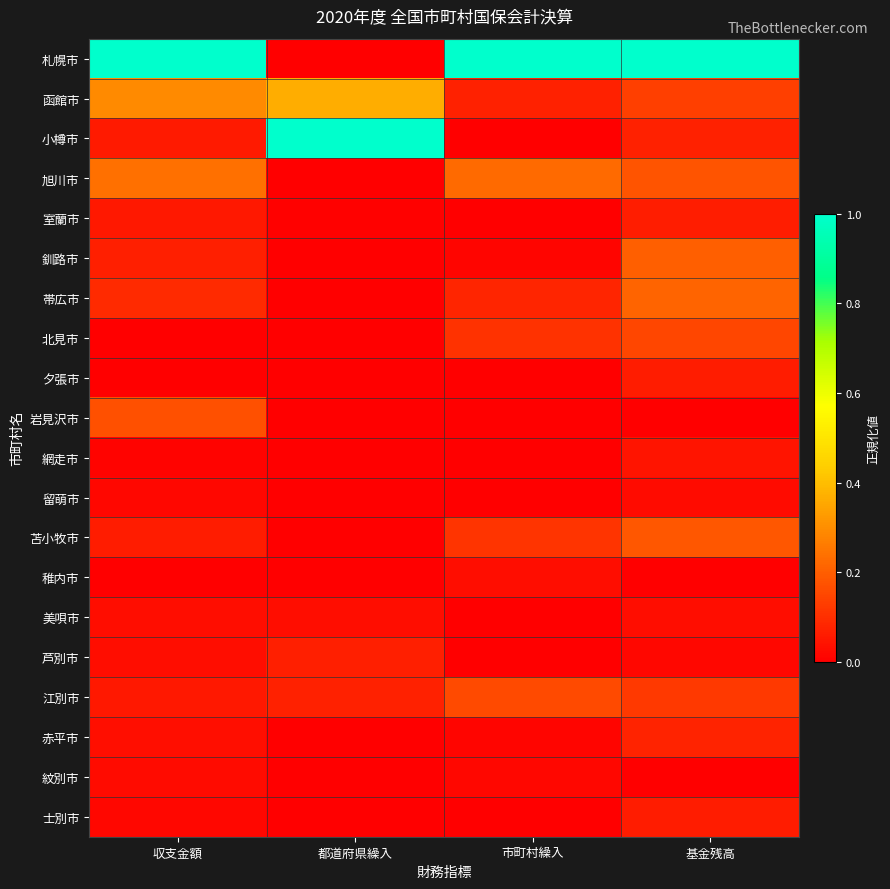

Reading right to left, extract all data points from this chart.

札幌市: 基金残高=1.0	市町村繰入=1.0	都道府県繰入=0.0	収支金額=1.0
函館市: 基金残高=0.1	市町村繰入=0.1	都道府県繰入=0.4	収支金額=0.3
小樽市: 基金残高=0.1	市町村繰入=0.0	都道府県繰入=1.0	収支金額=0.1
旭川市: 基金残高=0.2	市町村繰入=0.2	都道府県繰入=0.0	収支金額=0.2
室蘭市: 基金残高=0.1	市町村繰入=0.0	都道府県繰入=0.0	収支金額=0.1
釧路市: 基金残高=0.2	市町村繰入=0.0	都道府県繰入=0.0	収支金額=0.1
帯広市: 基金残高=0.2	市町村繰入=0.1	都道府県繰入=0.0	収支金額=0.1
北見市: 基金残高=0.1	市町村繰入=0.1	都道府県繰入=0.0	収支金額=0.0
夕張市: 基金残高=0.1	市町村繰入=0.0	都道府県繰入=0.0	収支金額=0.0
岩見沢市: 基金残高=0.0	市町村繰入=0.0	都道府県繰入=0.0	収支金額=0.2
網走市: 基金残高=0.0	市町村繰入=0.0	都道府県繰入=0.0	収支金額=0.0
留萌市: 基金残高=0.0	市町村繰入=0.0	都道府県繰入=0.0	収支金額=0.0
苫小牧市: 基金残高=0.2	市町村繰入=0.1	都道府県繰入=0.0	収支金額=0.1
稚内市: 基金残高=0.0	市町村繰入=0.0	都道府県繰入=0.0	収支金額=0.0
美唄市: 基金残高=0.0	市町村繰入=0.0	都道府県繰入=0.0	収支金額=0.0
芦別市: 基金残高=0.0	市町村繰入=0.0	都道府県繰入=0.1	収支金額=0.0
江別市: 基金残高=0.1	市町村繰入=0.2	都道府県繰入=0.1	収支金額=0.1
赤平市: 基金残高=0.1	市町村繰入=0.0	都道府県繰入=0.0	収支金額=0.0
紋別市: 基金残高=0.0	市町村繰入=0.0	都道府県繰入=0.0	収支金額=0.0
士別市: 基金残高=0.1	市町村繰入=0.0	都道府県繰入=0.0	収支金額=0.0